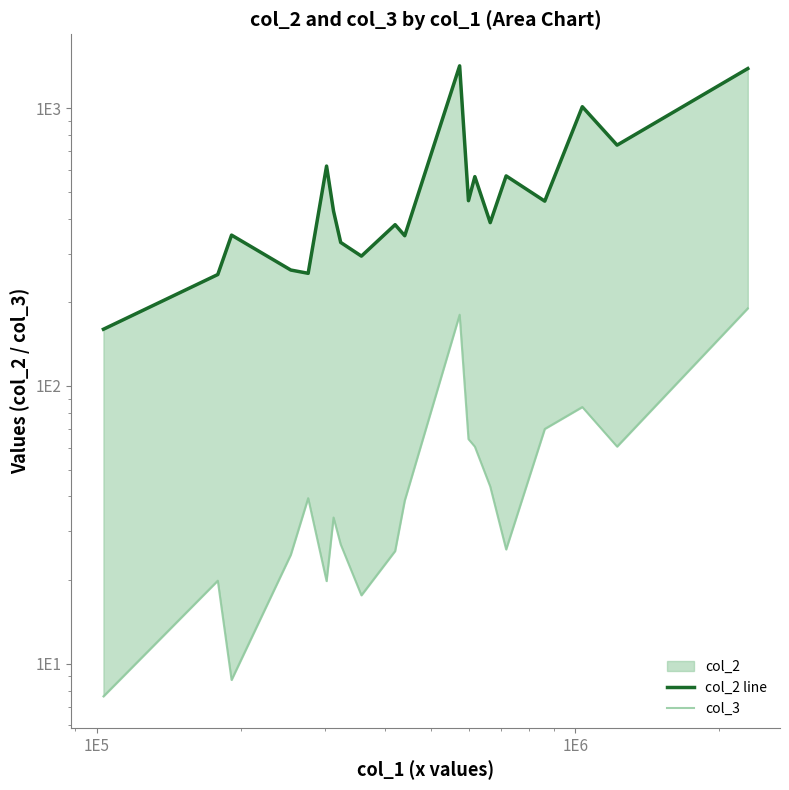

List the series in order of their peak value, lowest first.

col_3, col_2 line